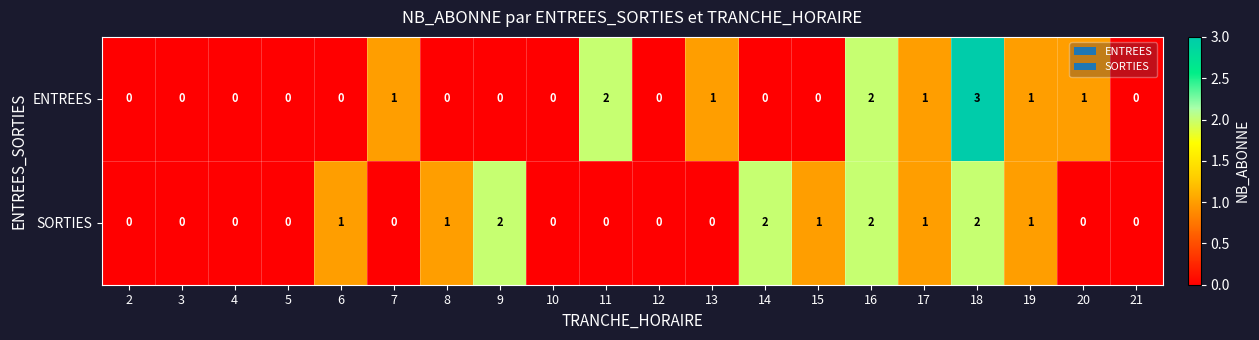

How many SORTIES values are between 0 and 1?

16